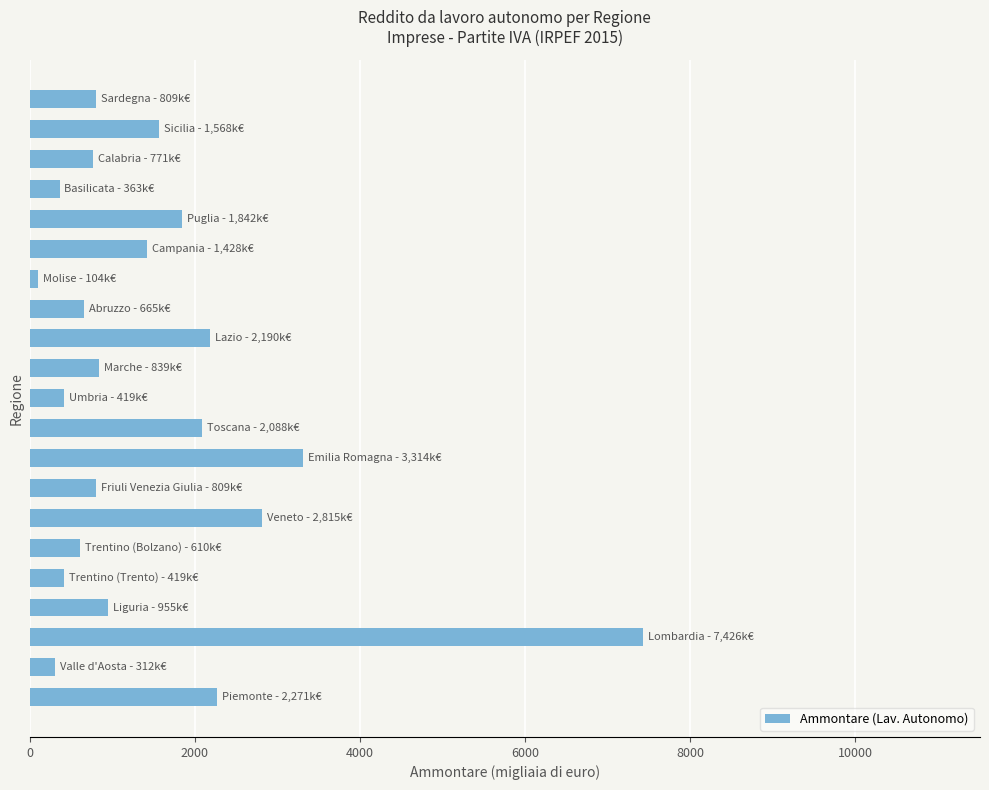

How many series are shown in this chart?

1